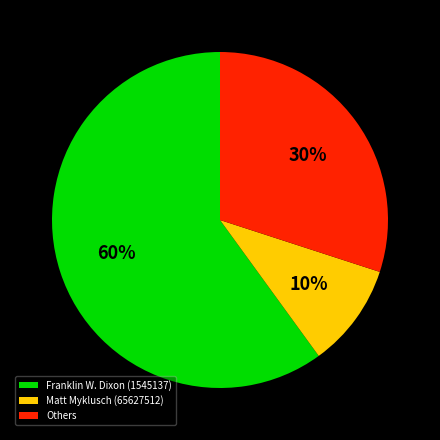

Between Matt Myklusch (65627512) and Others, which is larger?

Others